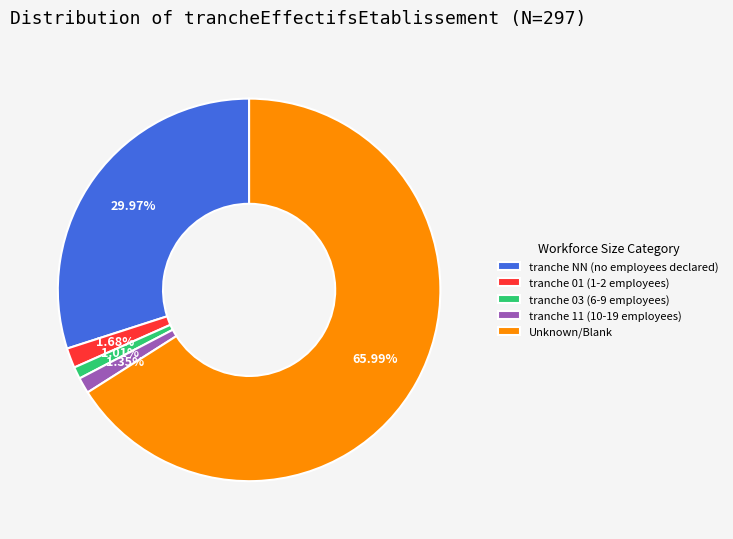

Count the number of slices in the pie.

5